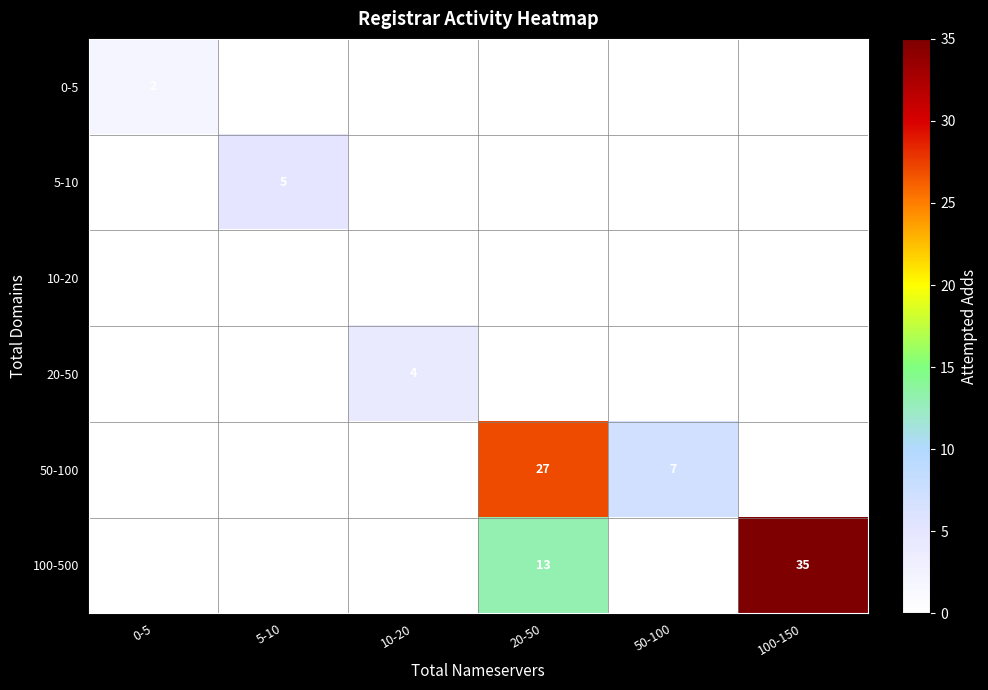

The 0-5 series shows 1 at 10-20. True or false?

False